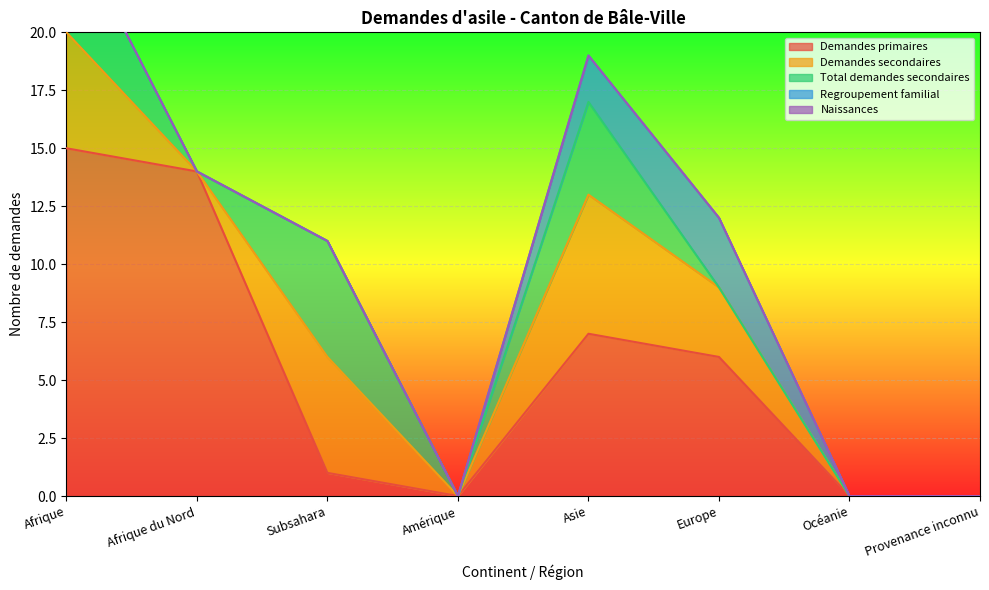

What is the maximum value for Demandes primaires?

15